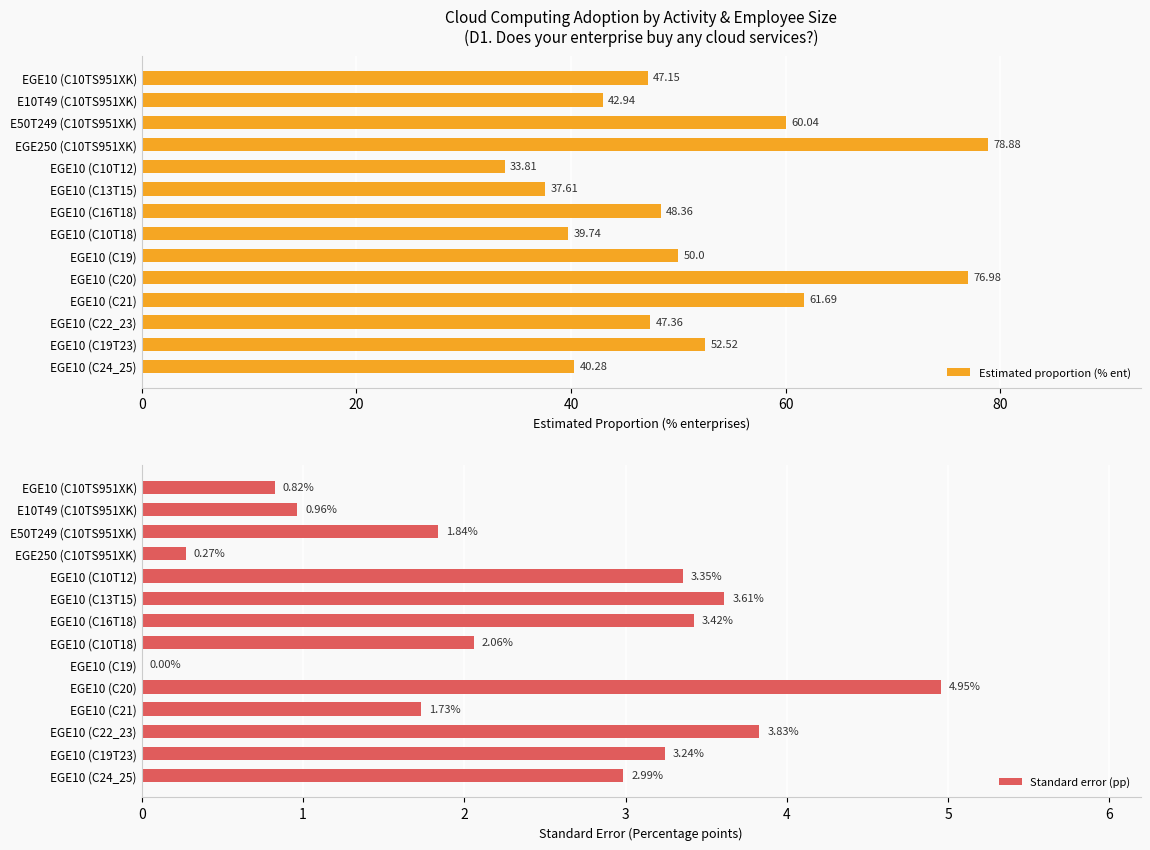

The value of Estimated proportion (% ent) at EGE10 (C20) is 77.0. True or false?

True